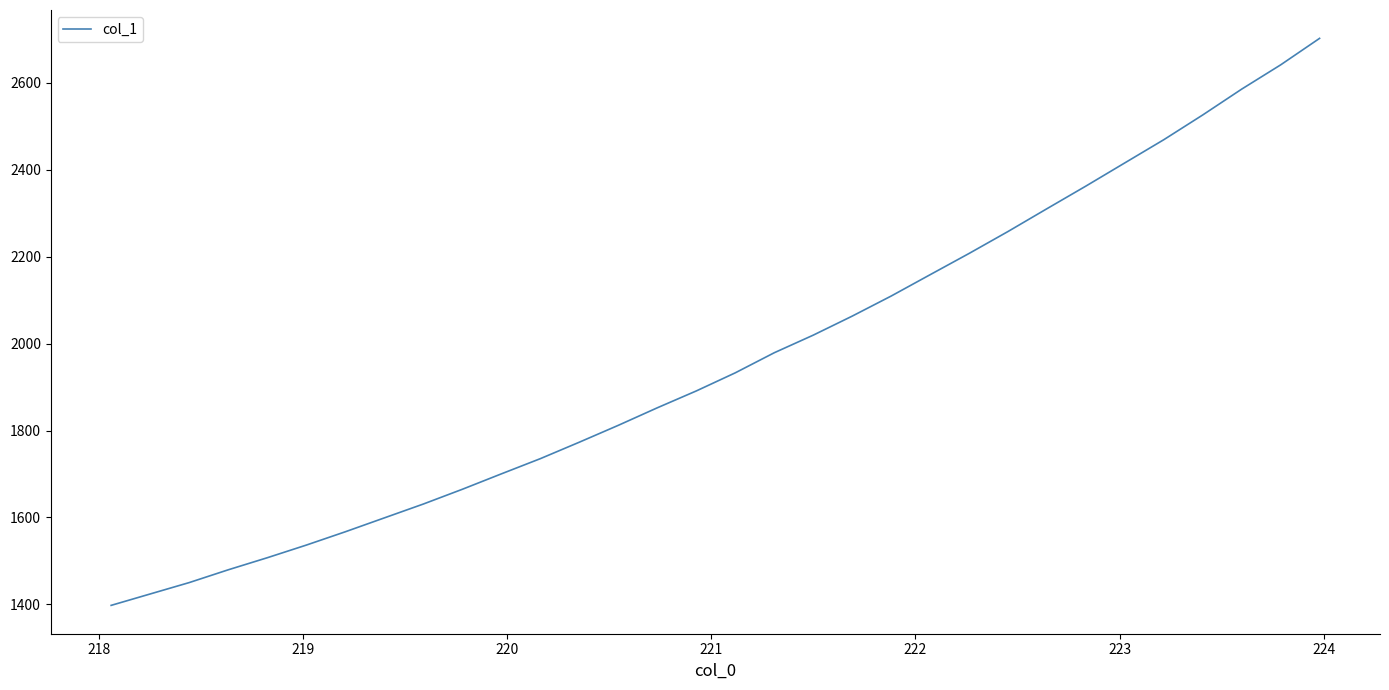

What is the average value?

1961.3